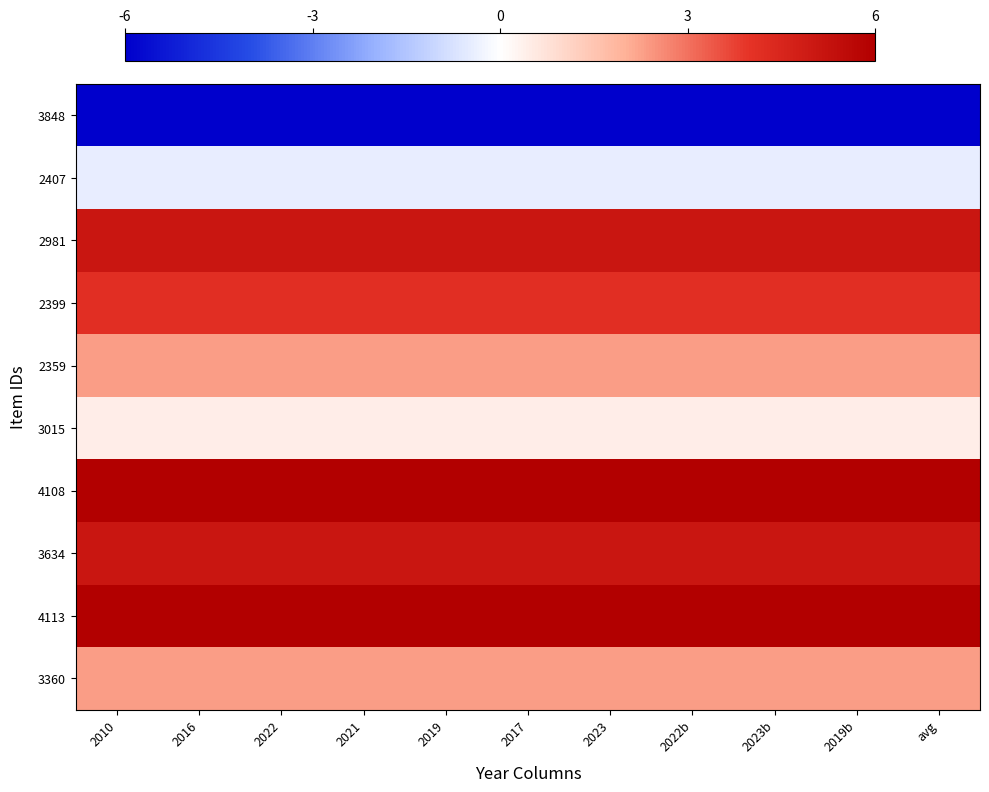

Reading left to right, transcribe all the data shown in this chart.

3848: 2010=-1.0	2016=-1.0	2022=-1.0	2021=-1.0	2019=-1.0	2017=-1.0	2023=-1.0	2022b=-1.0	2023b=-1.0	2019b=-1.0	avg=-1.0
2407: 2010=-0.1	2016=-0.1	2022=-0.1	2021=-0.1	2019=-0.1	2017=-0.1	2023=-0.1	2022b=-0.1	2023b=-0.1	2019b=-0.1	avg=-0.1
2981: 2010=0.8	2016=0.8	2022=0.8	2021=0.8	2019=0.8	2017=0.8	2023=0.8	2022b=0.8	2023b=0.8	2019b=0.8	avg=0.8
2399: 2010=0.7	2016=0.7	2022=0.7	2021=0.7	2019=0.7	2017=0.7	2023=0.7	2022b=0.7	2023b=0.7	2019b=0.7	avg=0.7
2359: 2010=0.4	2016=0.4	2022=0.4	2021=0.4	2019=0.4	2017=0.4	2023=0.4	2022b=0.4	2023b=0.4	2019b=0.4	avg=0.4
3015: 2010=0.1	2016=0.1	2022=0.1	2021=0.1	2019=0.1	2017=0.1	2023=0.1	2022b=0.1	2023b=0.1	2019b=0.1	avg=0.1
4108: 2010=1.0	2016=1.0	2022=1.0	2021=1.0	2019=1.0	2017=1.0	2023=1.0	2022b=1.0	2023b=1.0	2019b=1.0	avg=1.0
3634: 2010=0.8	2016=0.8	2022=0.8	2021=0.8	2019=0.8	2017=0.8	2023=0.8	2022b=0.8	2023b=0.8	2019b=0.8	avg=0.8
4113: 2010=1.0	2016=1.0	2022=1.0	2021=1.0	2019=1.0	2017=1.0	2023=1.0	2022b=1.0	2023b=1.0	2019b=1.0	avg=1.0
3360: 2010=0.4	2016=0.4	2022=0.4	2021=0.4	2019=0.4	2017=0.4	2023=0.4	2022b=0.4	2023b=0.4	2019b=0.4	avg=0.4